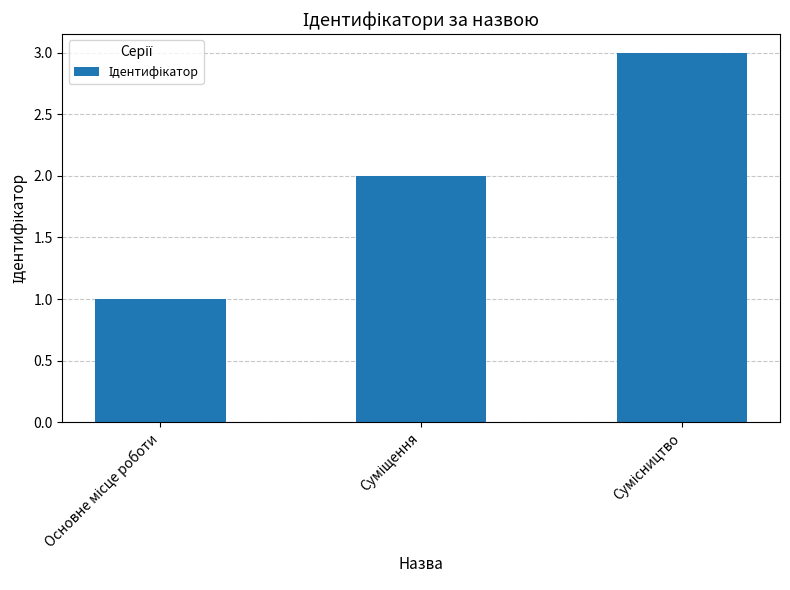

What is the maximum value shown in the chart?

3